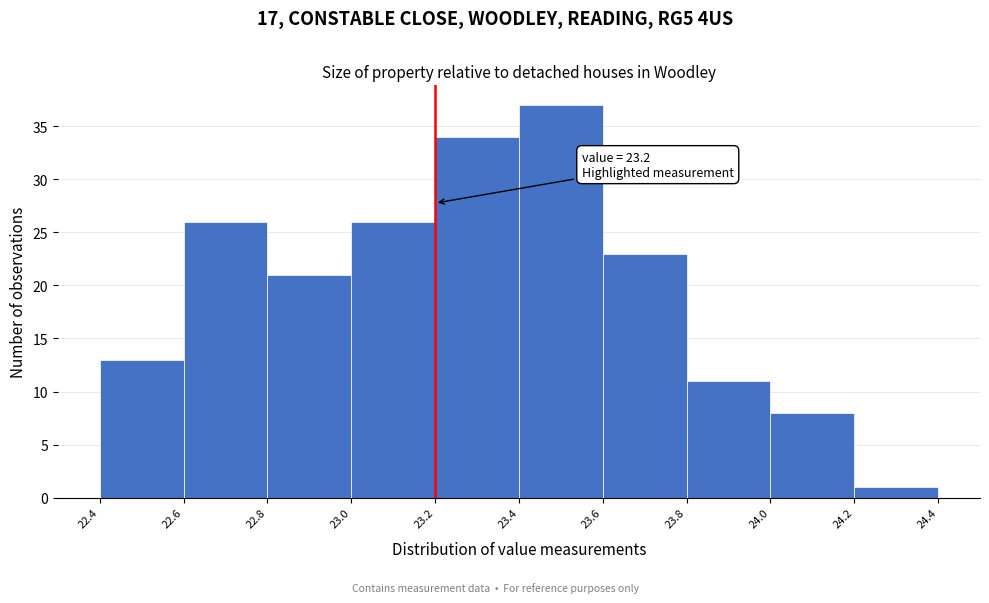

Which range on the x-axis has the tallest bar?

23.4 to 23.6